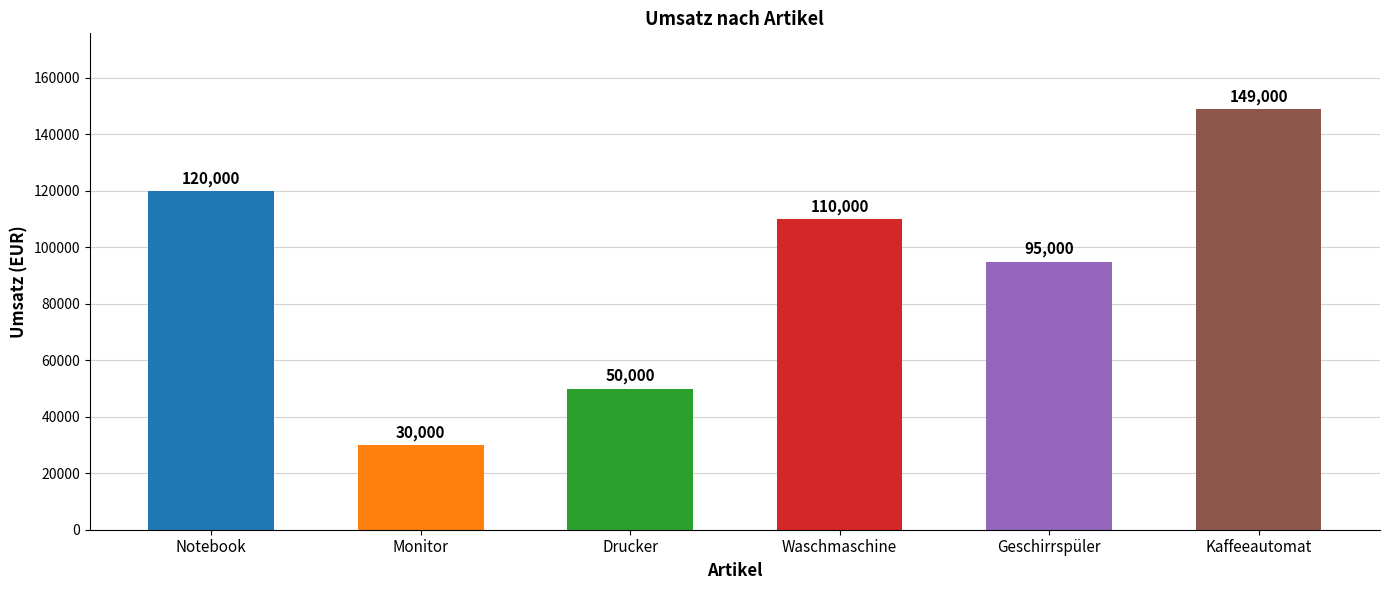

Approximately how many times larger is the value at Monitor compared to Geschirrspüler?

0.3